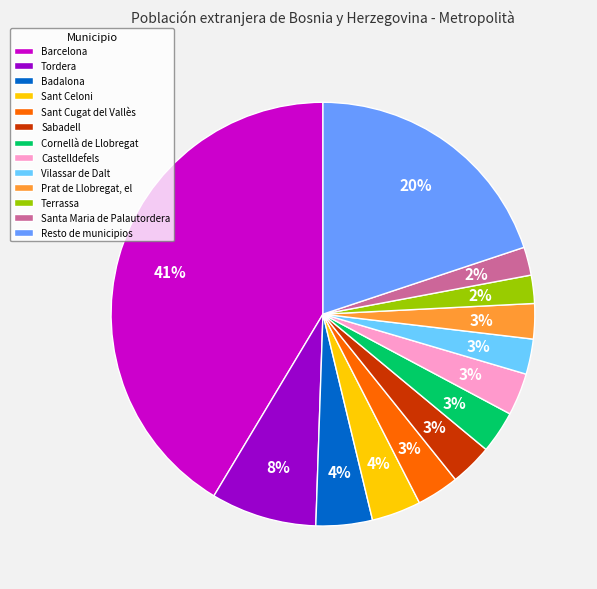

Is there a majority slice in this chart?

No